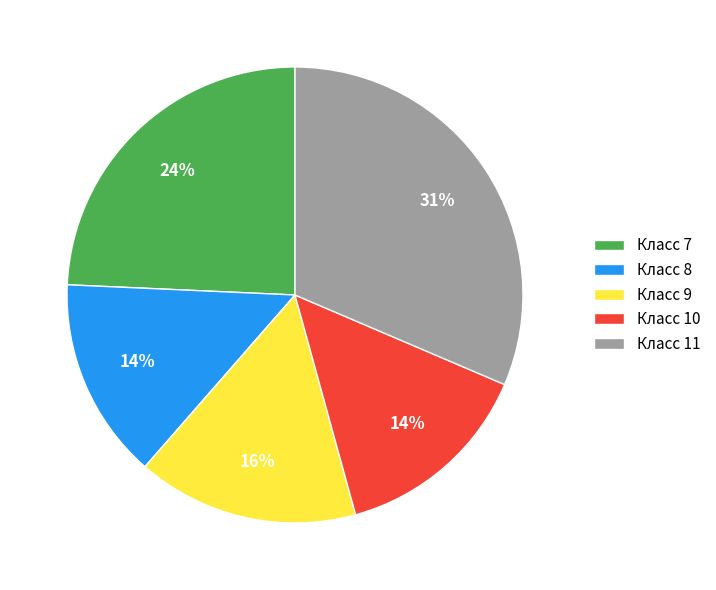

Is there a majority slice in this chart?

No